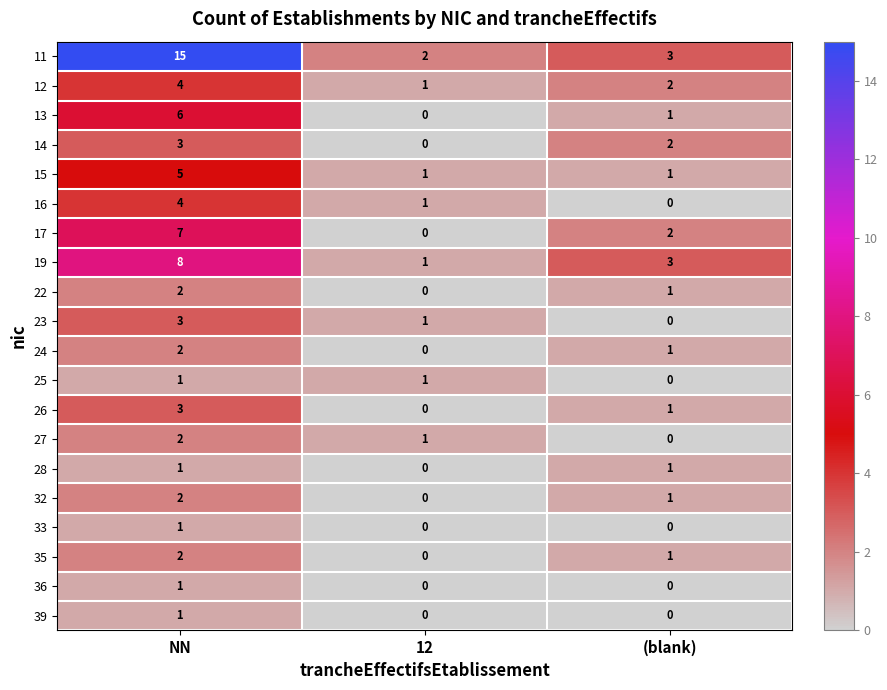

Rank the categories by 23 value from highest to lowest.

NN, 12, (blank)